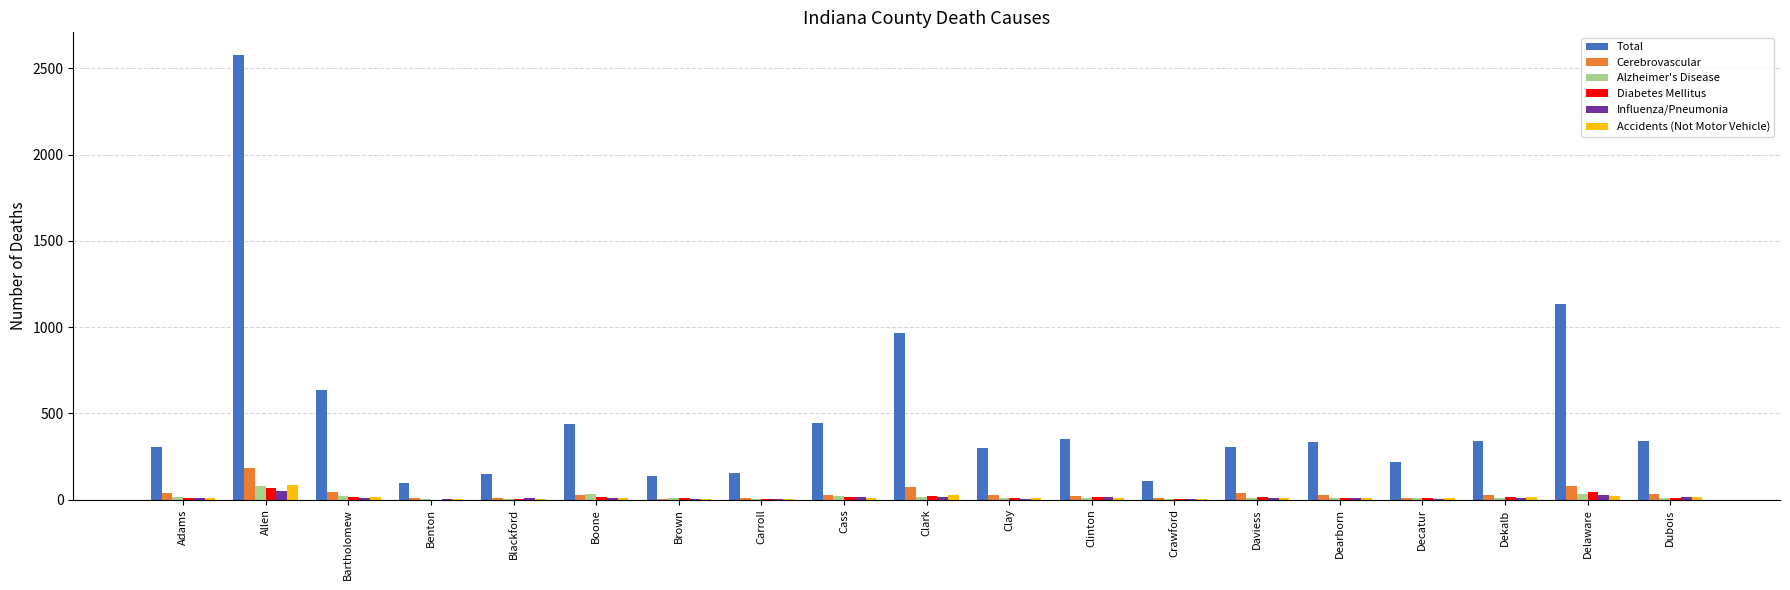

Which series changed the most between Allen and Blackford?

Total